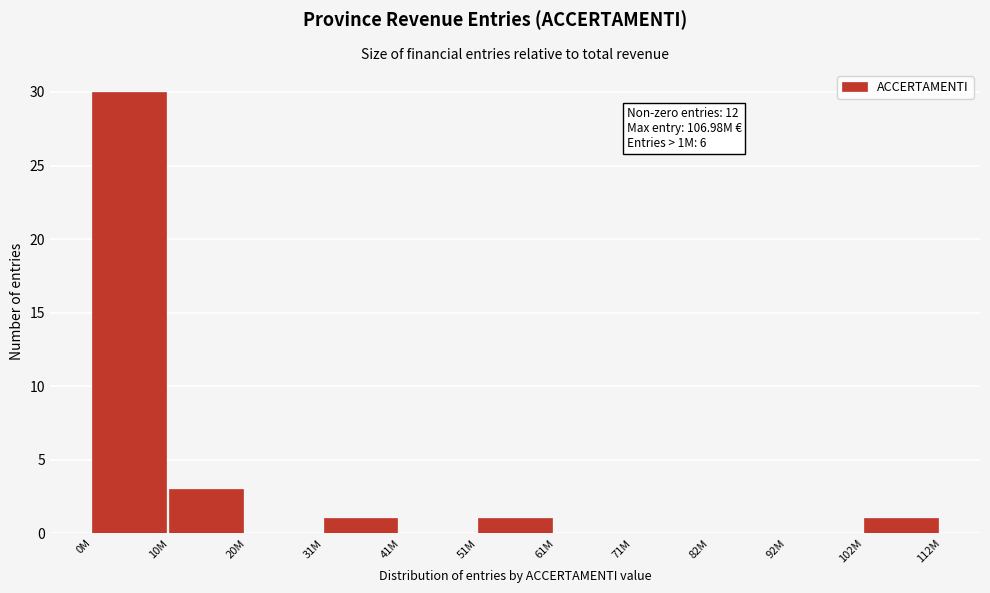

Reading left to right, what are all the values shown in this chart?

0M=30	10M=3	20M=0	31M=1	41M=0	51M=1	61M=0	71M=0	82M=0	92M=0	102M=1